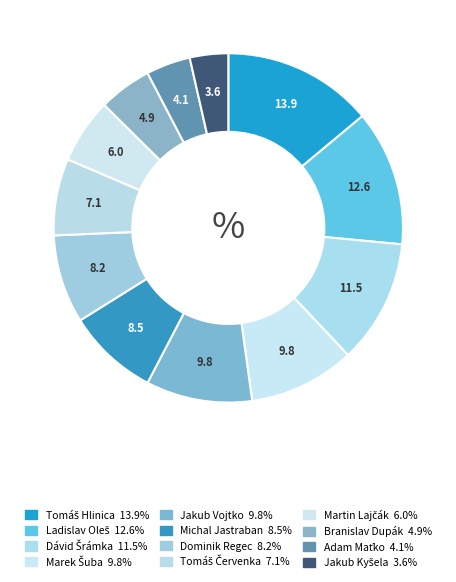

Does any single category account for the majority?

No